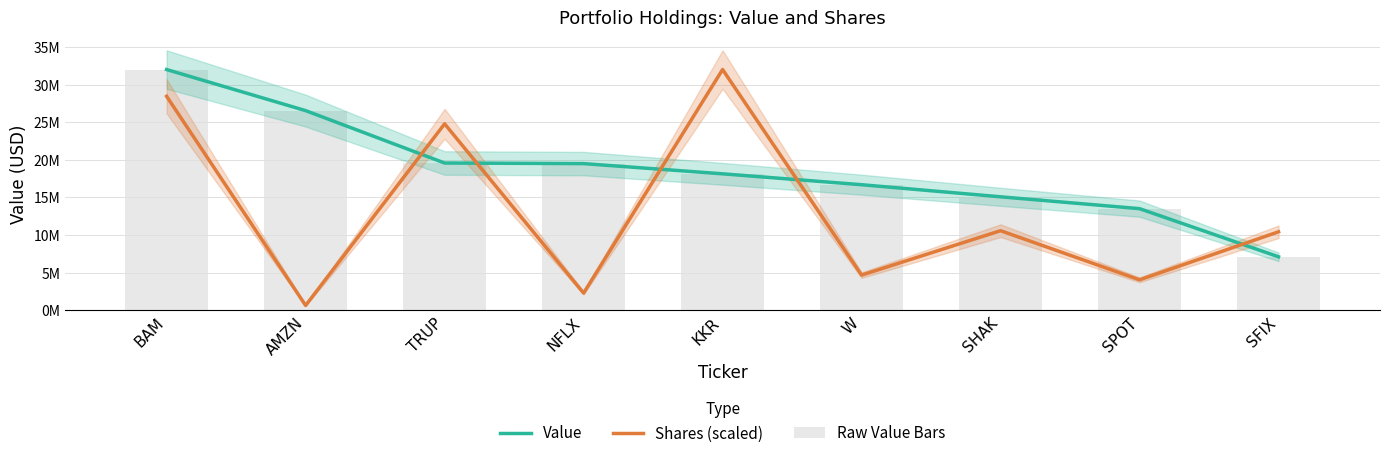

Which category has the highest value in the Raw Value Bars series?

BAM